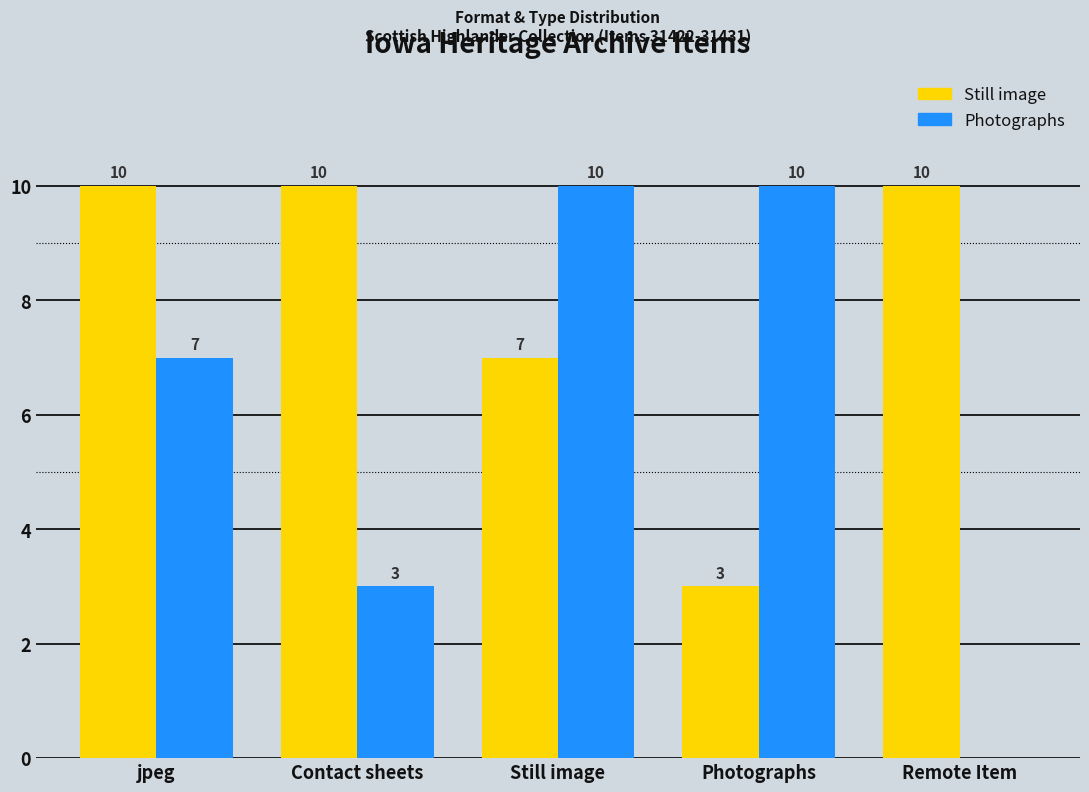

How many series are shown in this chart?

2